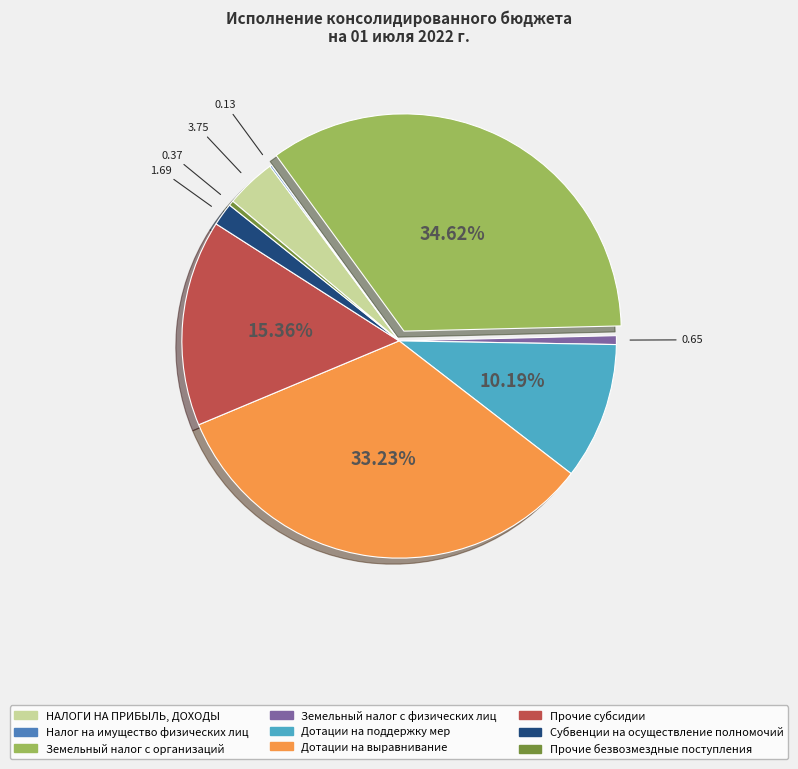

Is it true that Земельный налог с организаций is 24% of the pie?

False